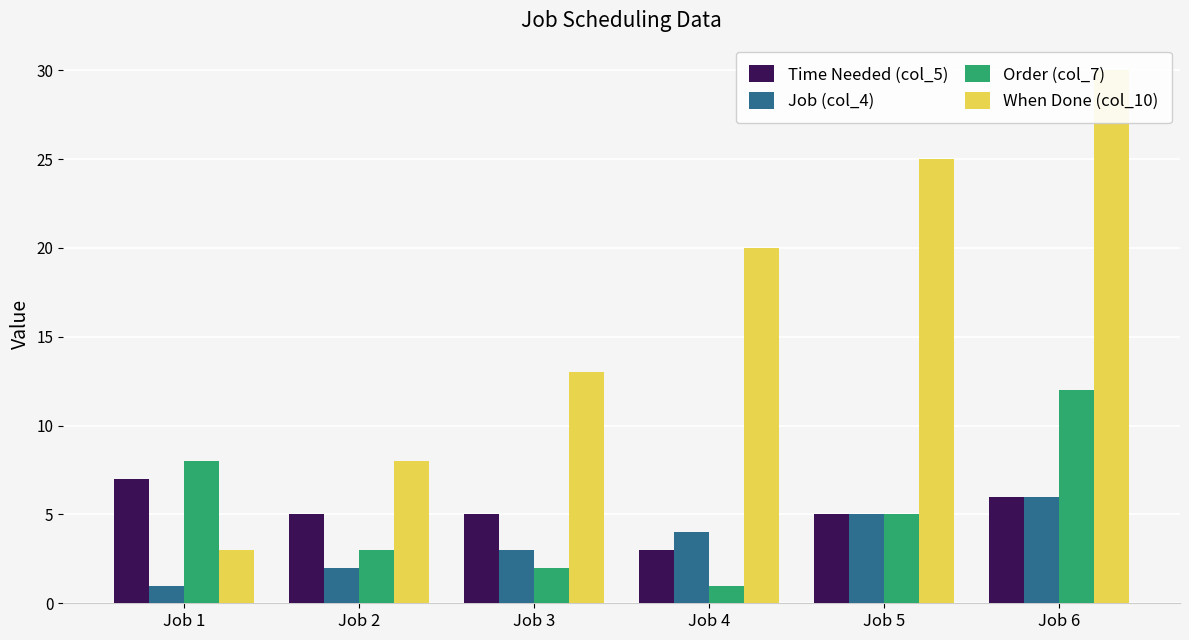

How many Job (col_4) values are between 2 and 5?

4